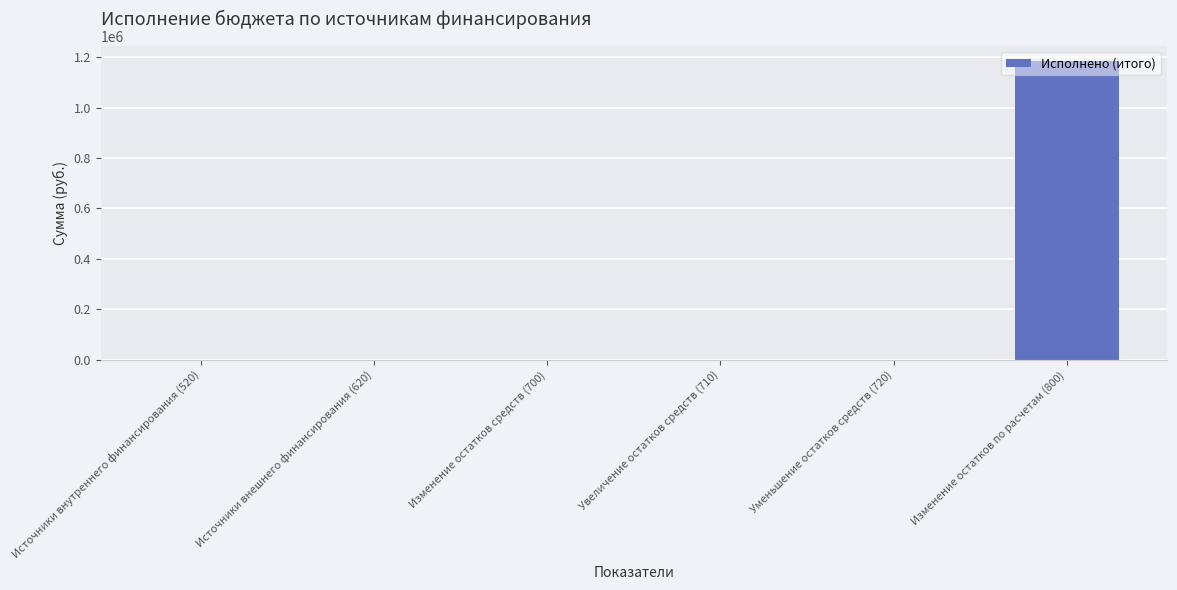

The chart shows a value of 499382.1 at Источники внешнего финансирования (620). True or false?

False